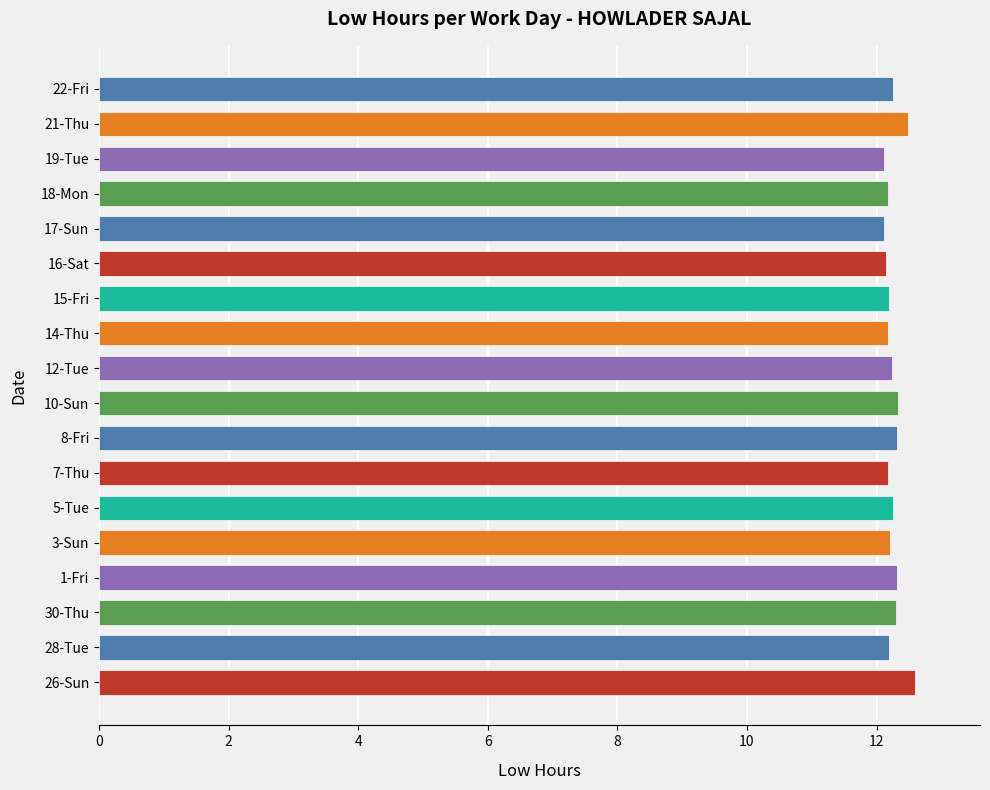

What is the maximum value shown in the chart?

12.6